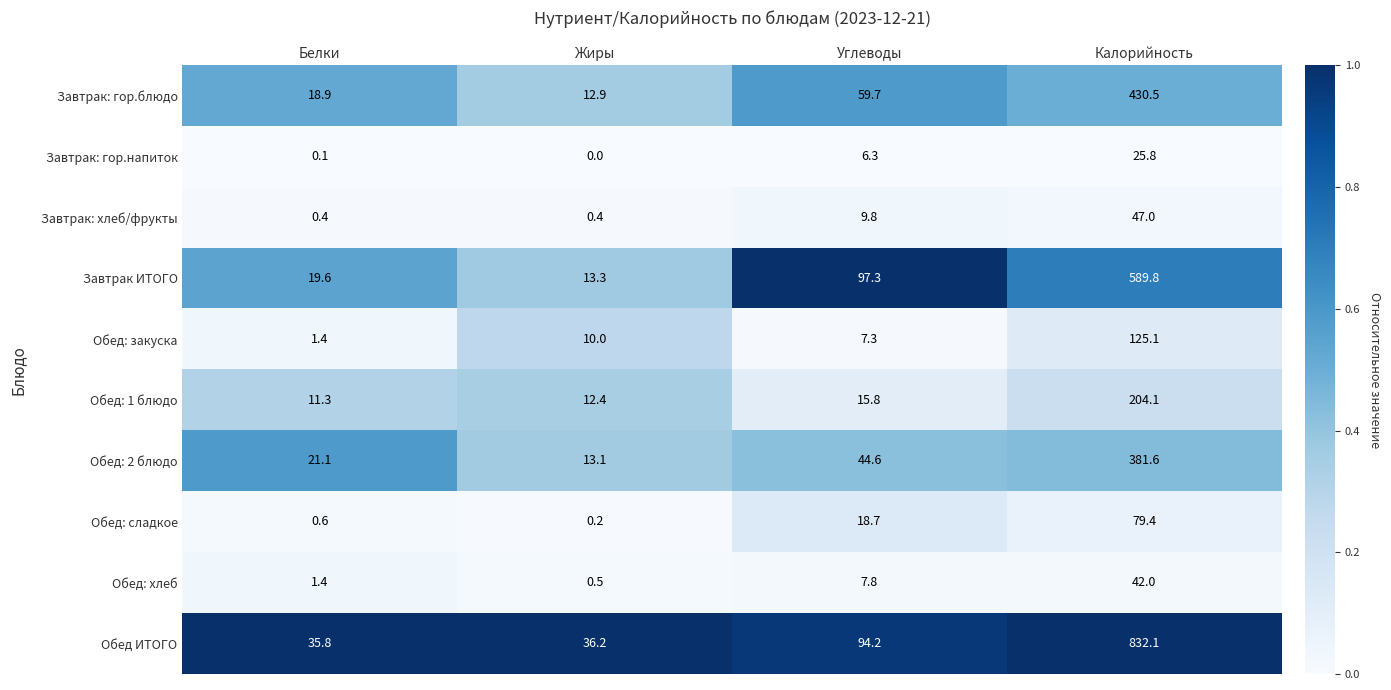

What is the minimum value for Обед: закуска?

1.4